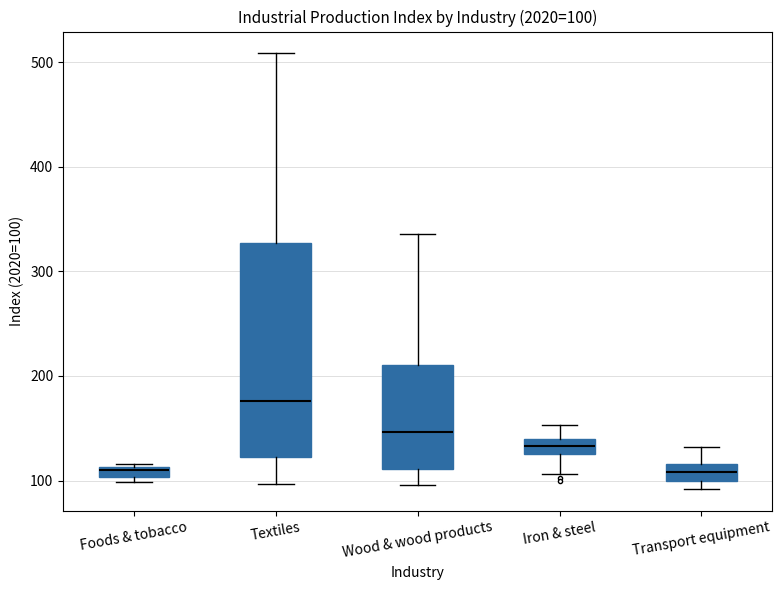

Which box has the highest median line?

Textiles